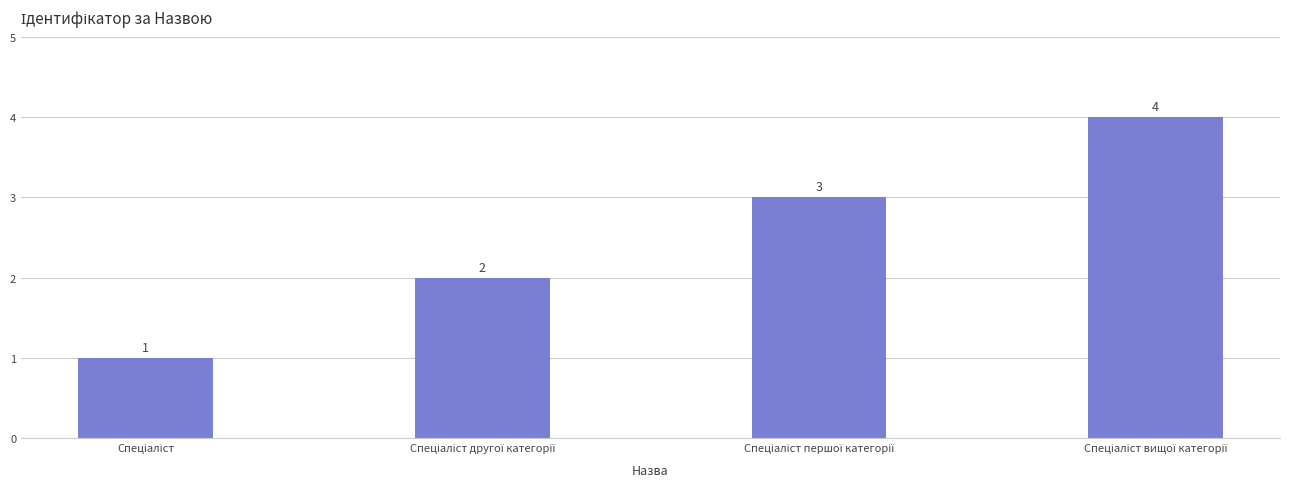

What is the difference between the maximum and minimum values?

3